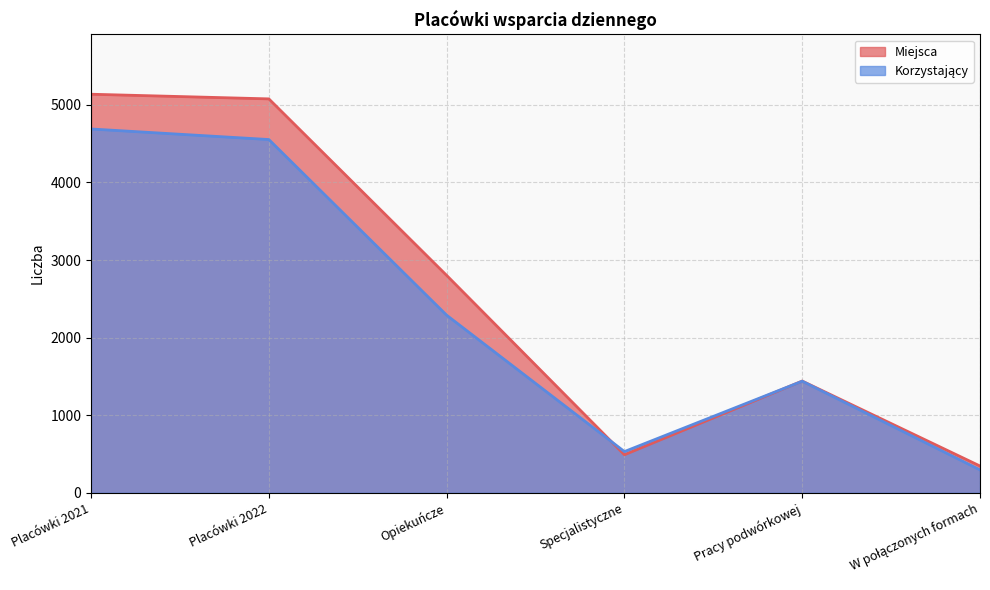

In Miejsca, how many points are lower than both neighbors (excluding endpoints)?

1